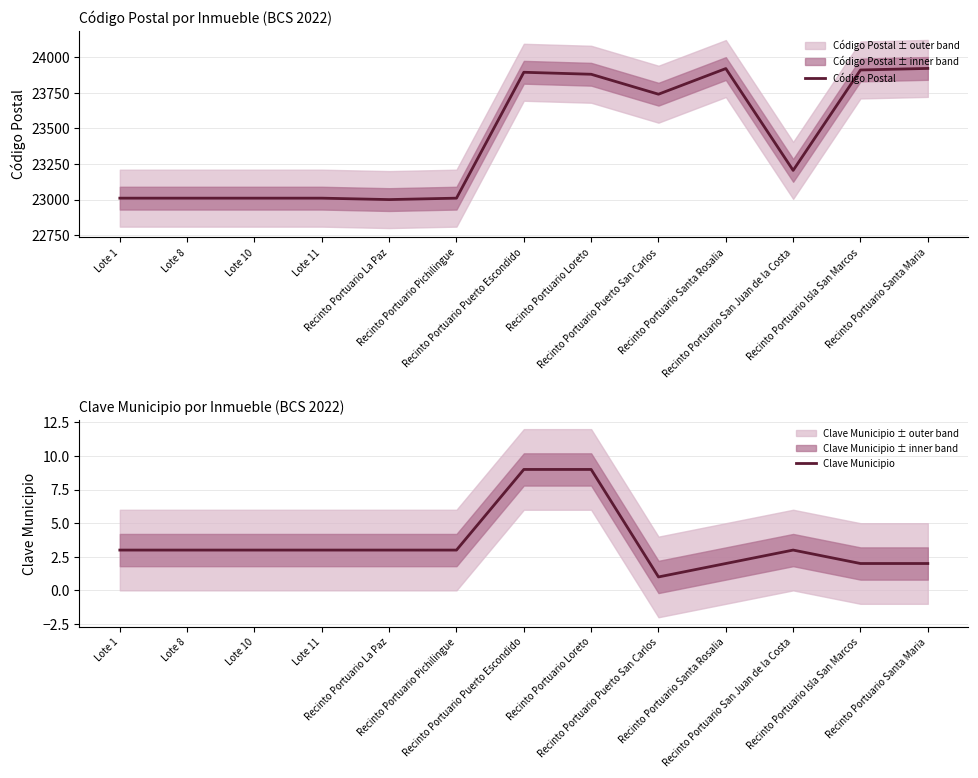

What is the difference between the maximum and minimum values in the Código Postal series?

921